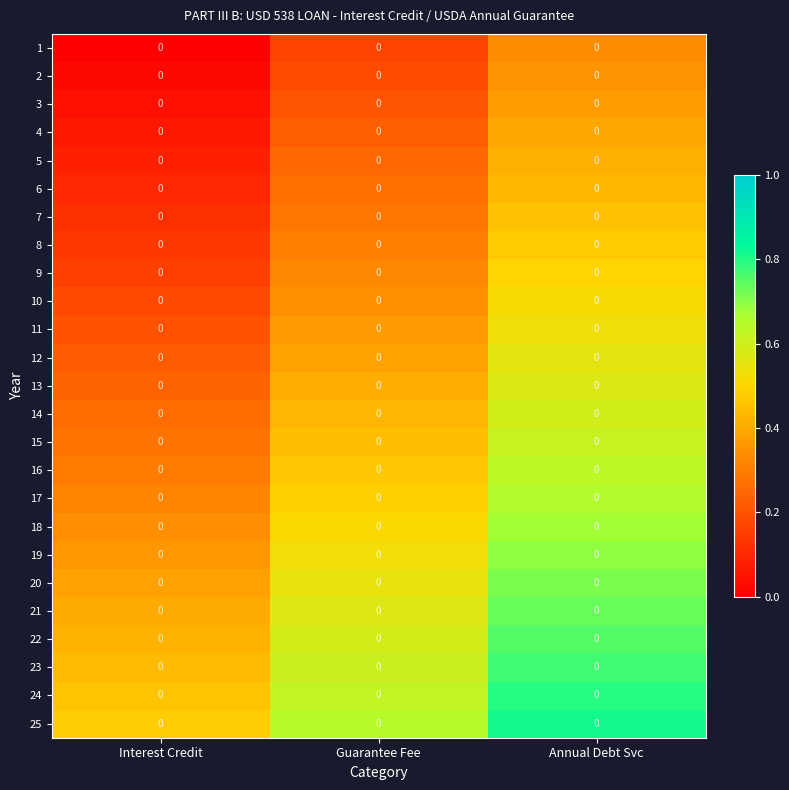

True or false: 12 has a value of 0.5 at Guarantee Fee.

False